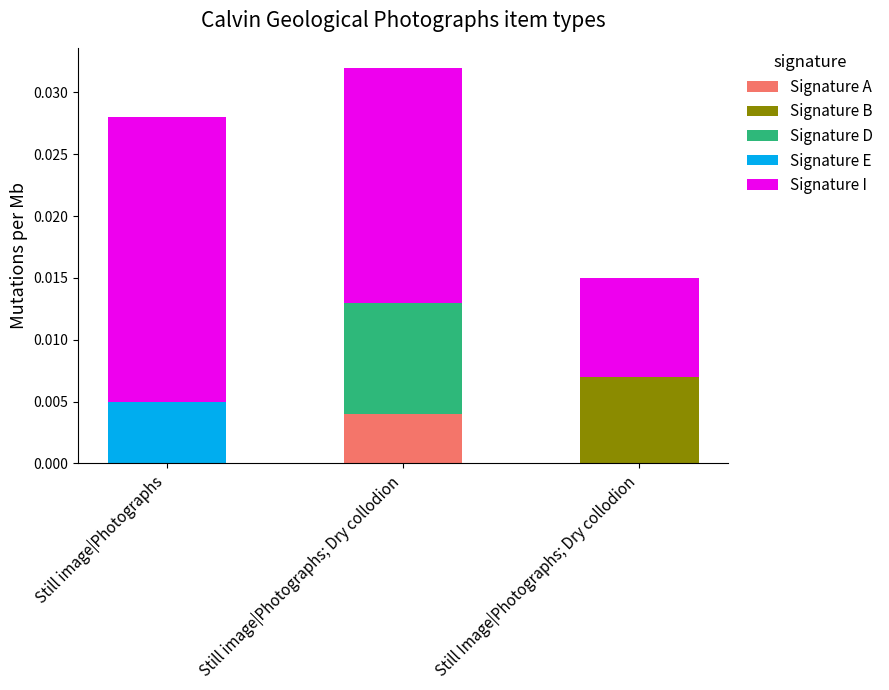

What are all the series names shown in the legend?

Signature A, Signature B, Signature D, Signature E, Signature I